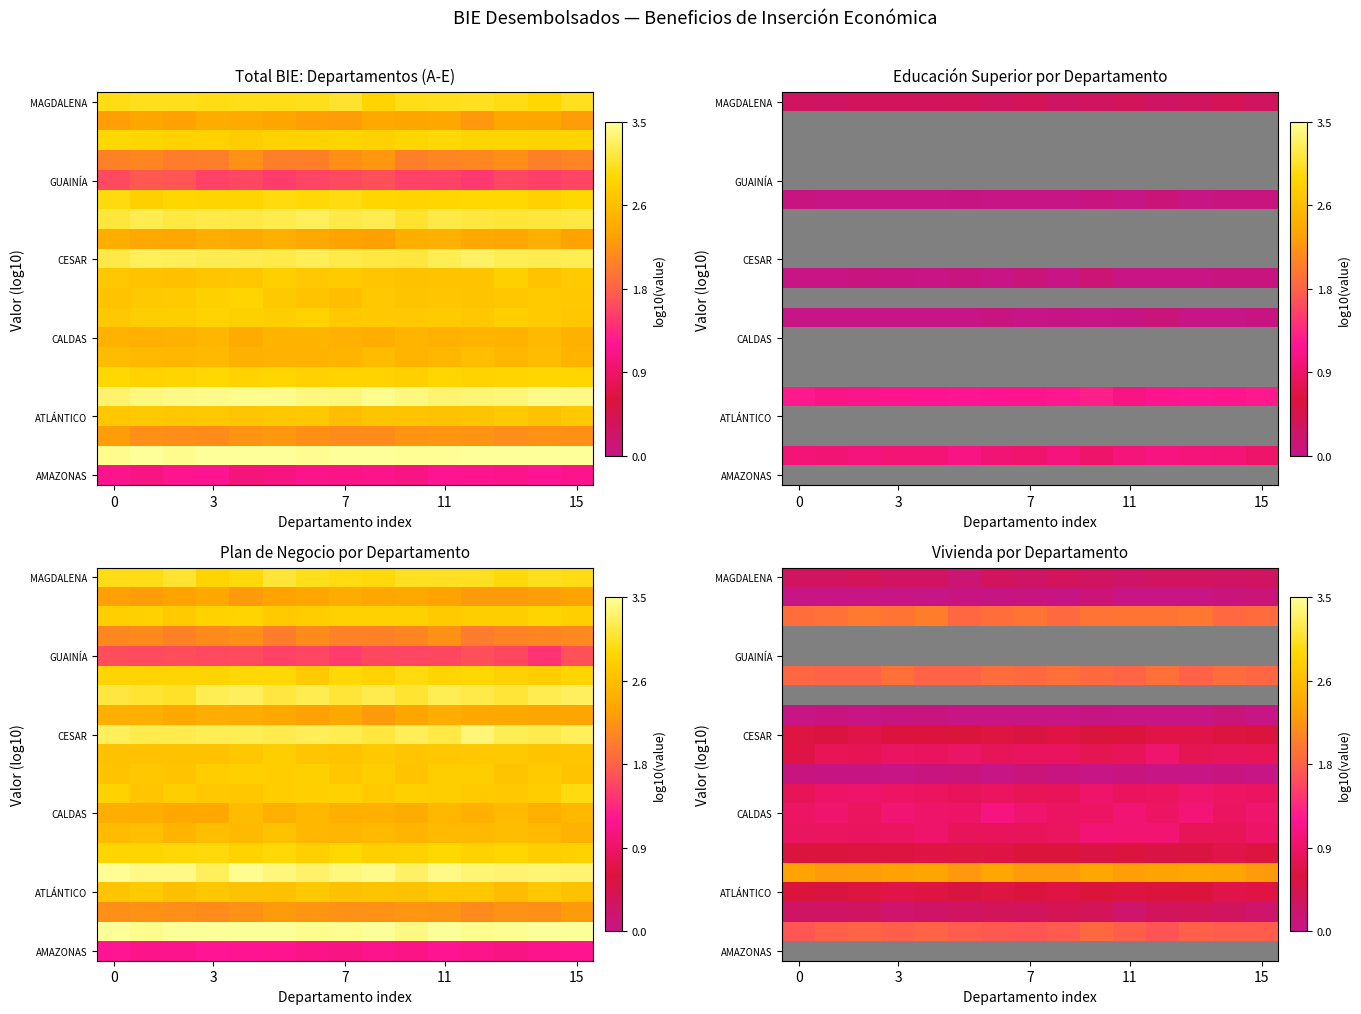

Between 14 and 5, which is larger?

5